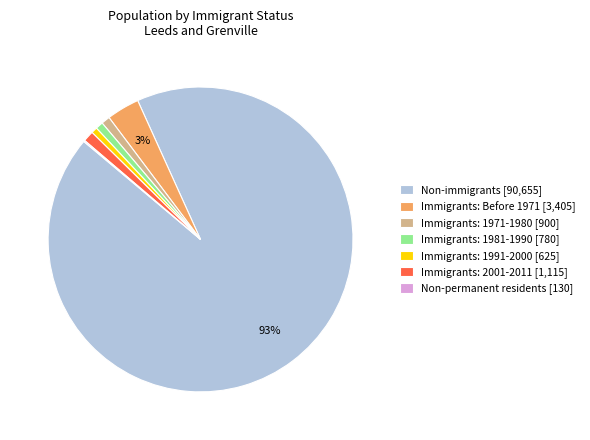

To the nearest percent, what is the difference between the largest and smallest slice percentages?

93%